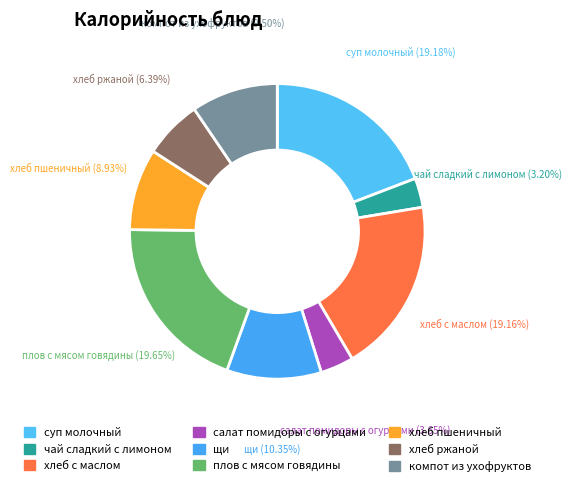

Is there a majority slice in this chart?

No